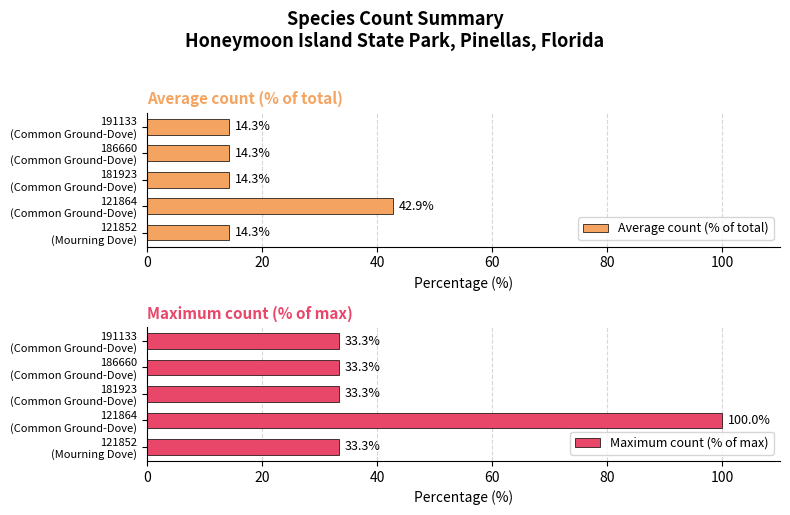

What is the maximum value for Average count (% of total)?

42.9